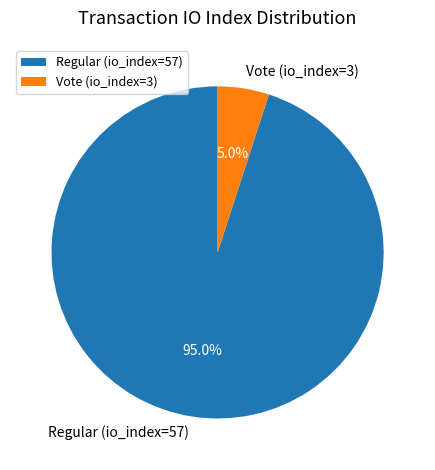

How many slices are in this pie chart?

2